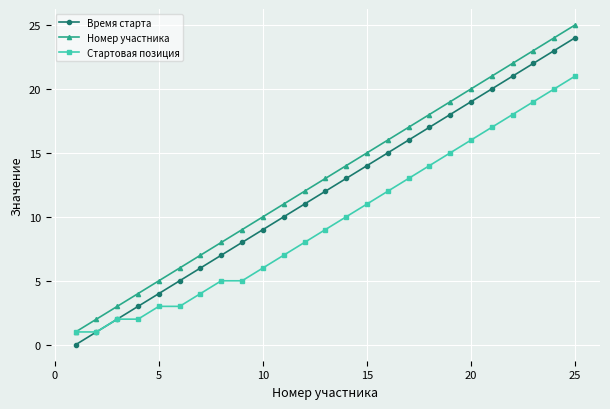

What is the maximum value shown in the chart?

25